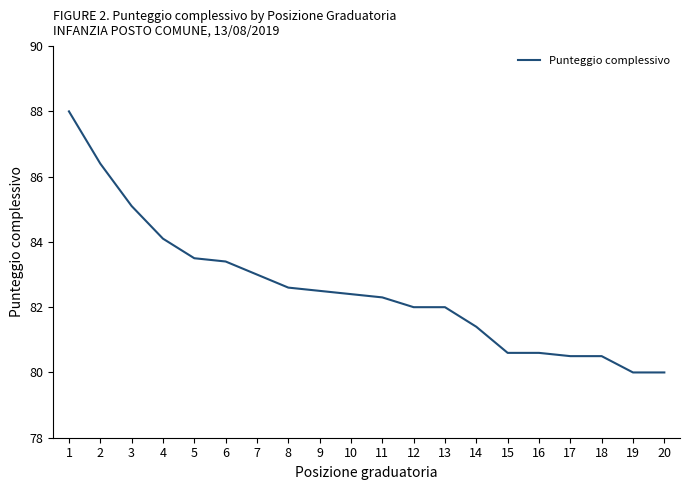

Which category has the highest value across all series?

1